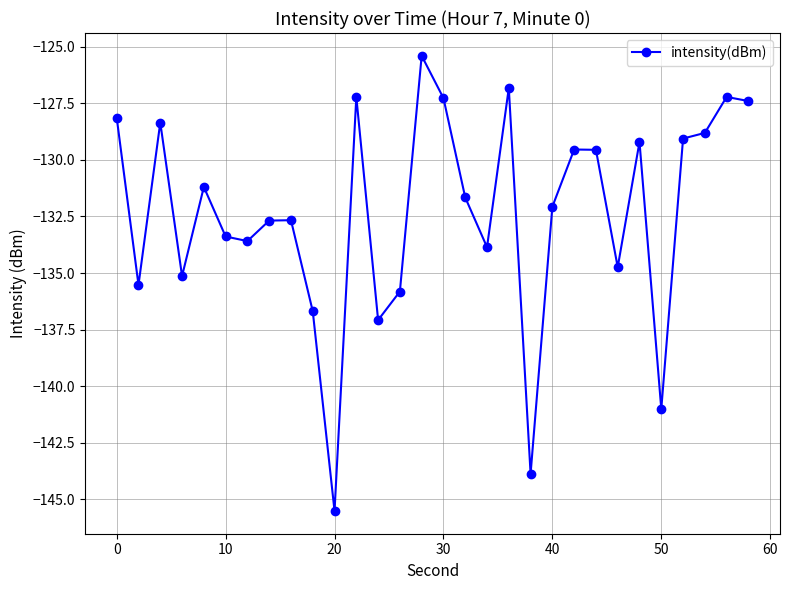

True or false: there are more than 0 points higher than both neighbors.

True